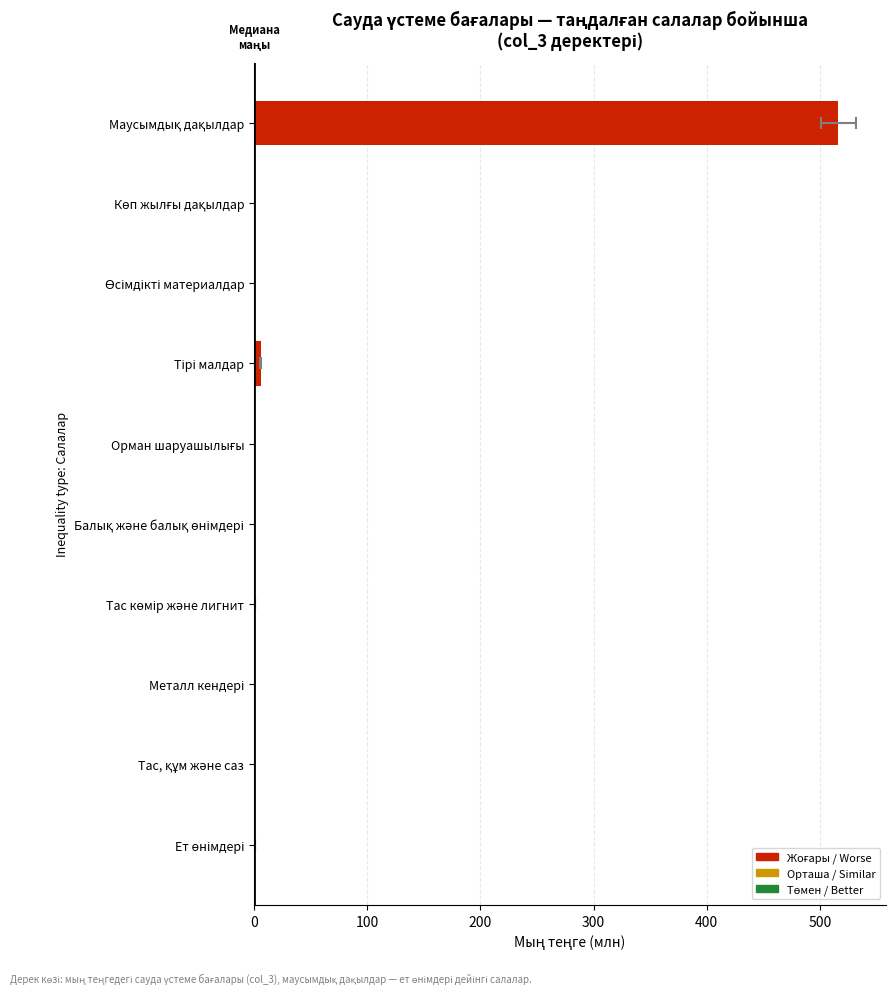

The chart shows a value of 0.3 at Көп жылғы дақылдар. True or false?

True